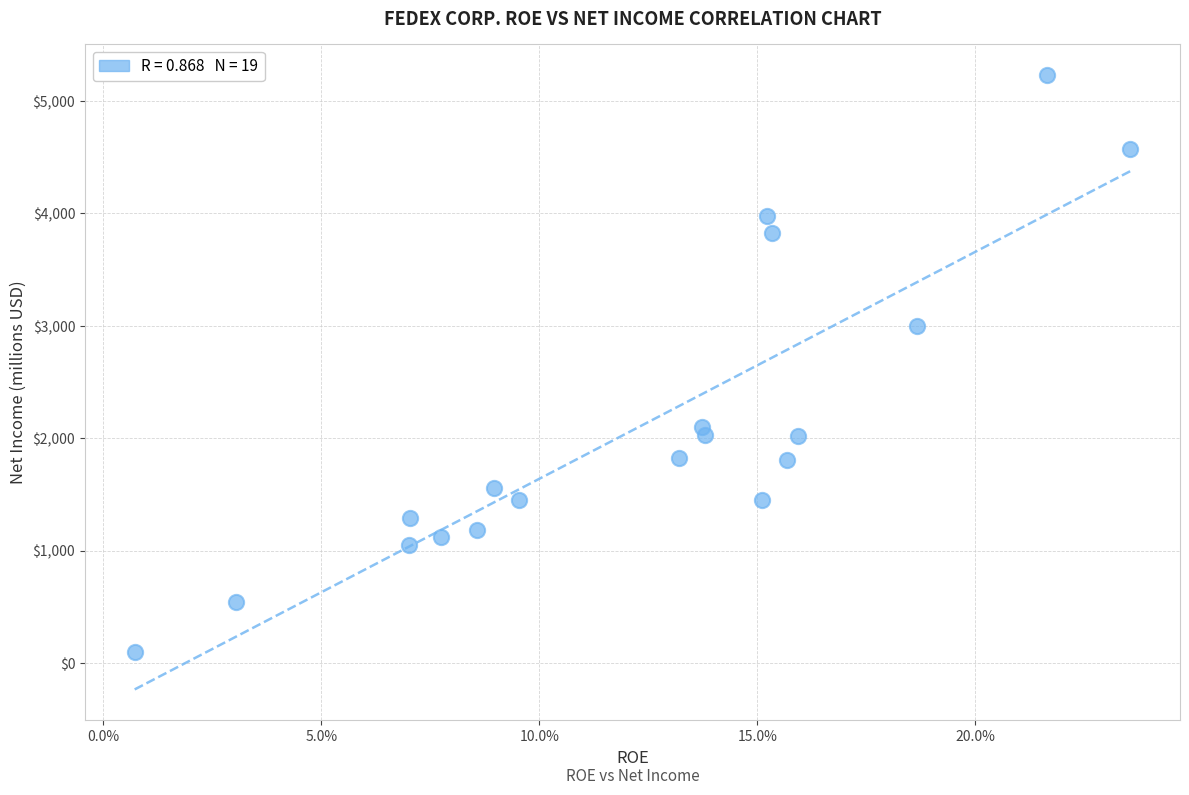

What Y value in the scatter plot is closest to 2664?

2997